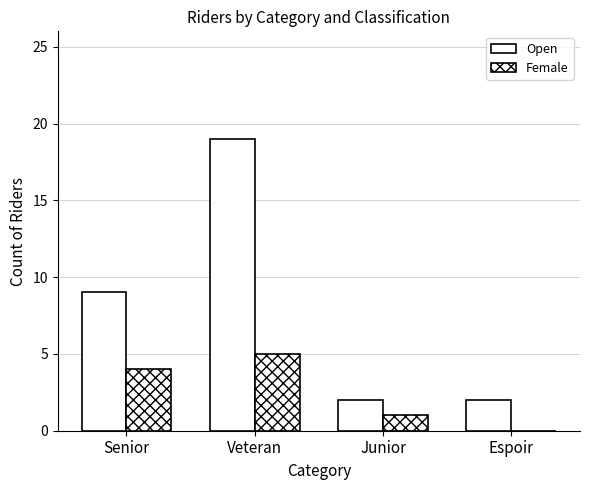

How many data points does each series have?

4